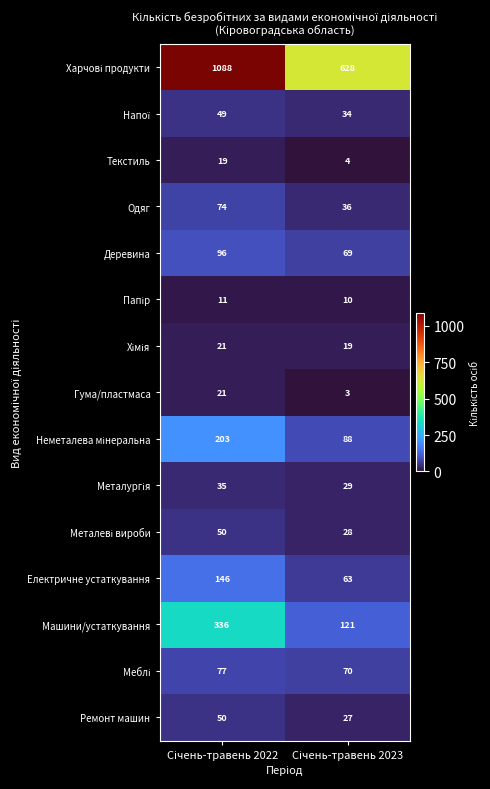

What is the difference between the maximum and minimum values in the Машини/устаткування series?

215